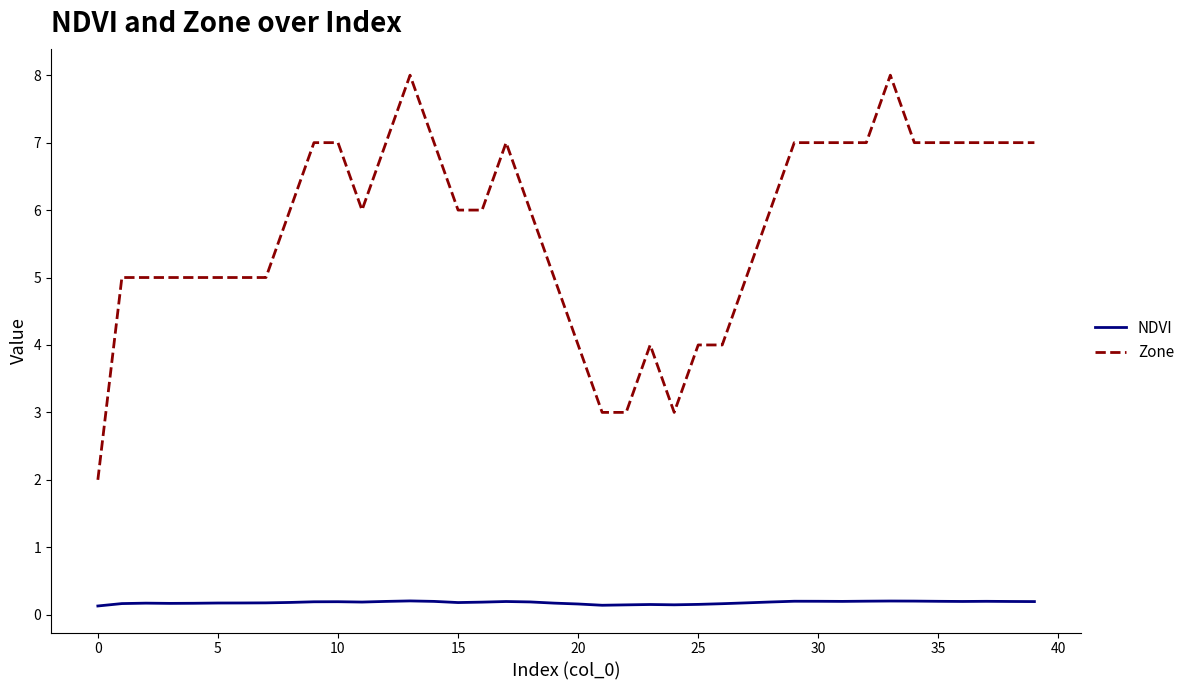

True or false: Zone and NDVI cross at least once.

False